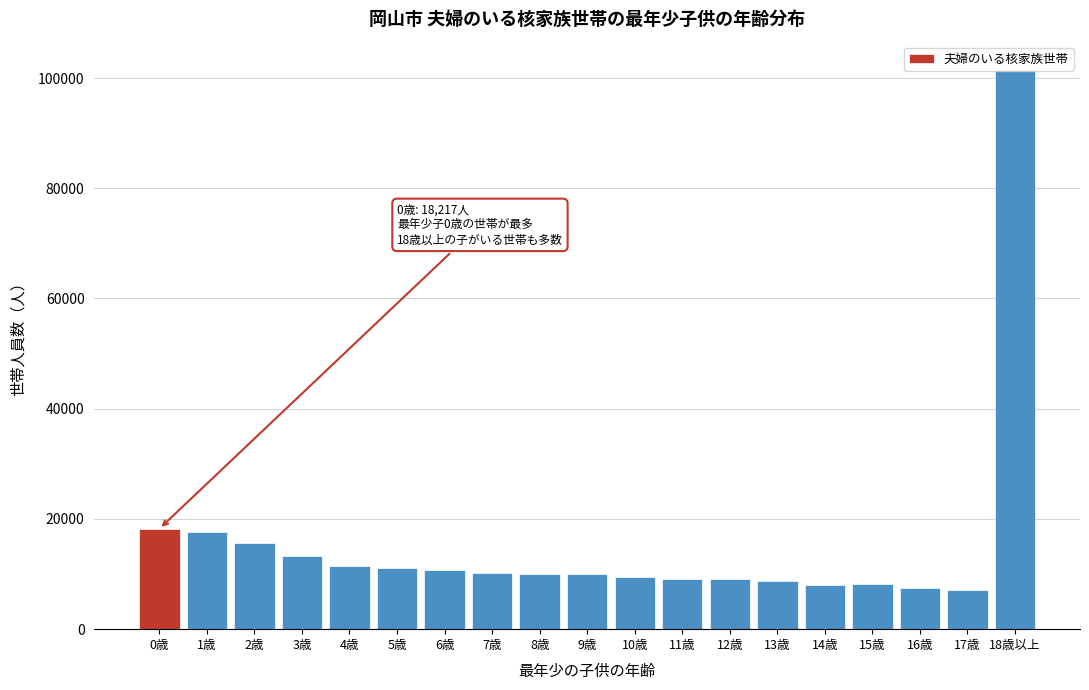

At which label is the value closest to 54298?

0歳